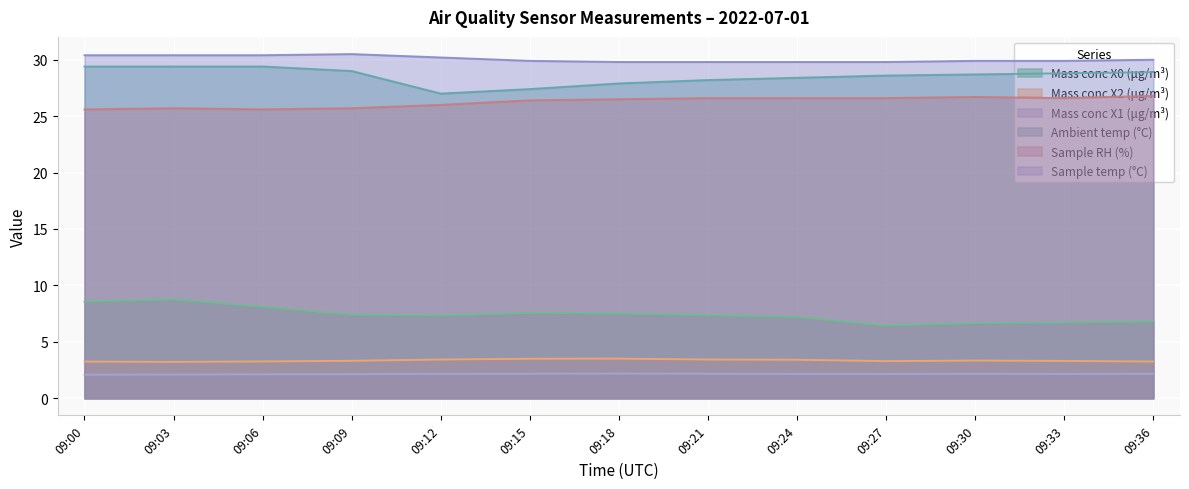

Reading left to right, transcribe all the data shown in this chart.

Mass conc X0 (μg/m³): 8.6	8.8	8.1	7.4	7.3	7.6	7.5	7.4	7.2	6.5	6.7	6.7	6.8
Mass conc X2 (μg/m³): 3.2	3.2	3.3	3.3	3.4	3.5	3.5	3.4	3.4	3.3	3.3	3.3	3.2
Mass conc X1 (μg/m³): 2.1	2.1	2.1	2.1	2.2	2.2	2.2	2.2	2.1	2.1	2.2	2.1	2.2
Ambient temp (°C): 29.4	29.4	29.4	29.0	27.0	27.4	27.9	28.2	28.4	28.6	28.7	28.8	28.9
Sample RH (%): 25.6	25.7	25.6	25.7	26.0	26.4	26.5	26.6	26.6	26.6	26.7	26.6	26.8
Sample temp (°C): 30.4	30.4	30.4	30.5	30.2	29.9	29.8	29.8	29.8	29.8	29.9	29.9	30.0